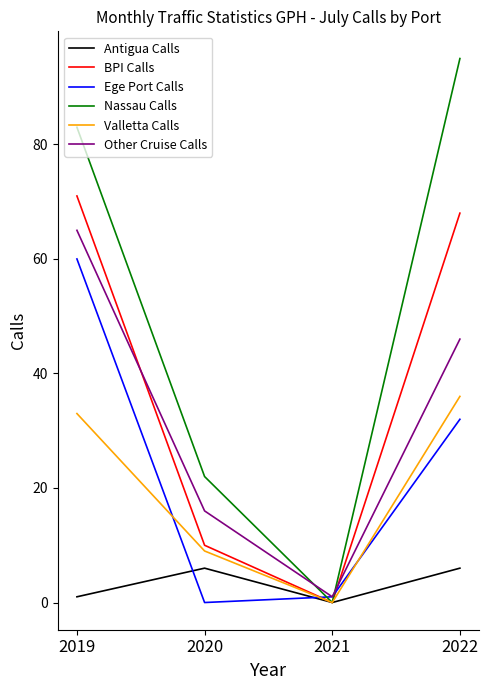

How many lines are shown in the chart?

6